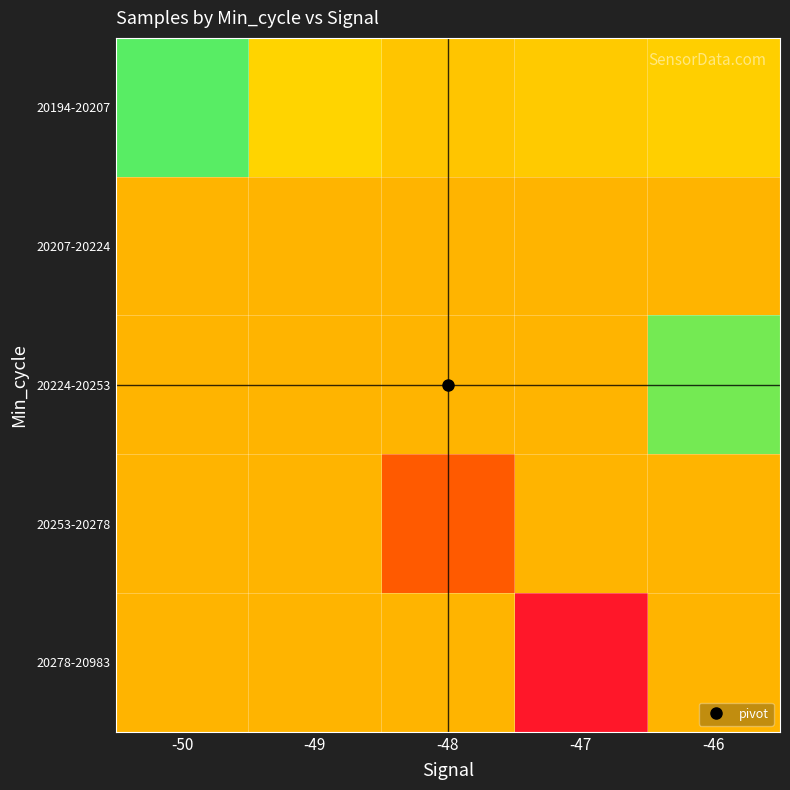

What is the difference between the highest and lowest values at -48?

4235.3